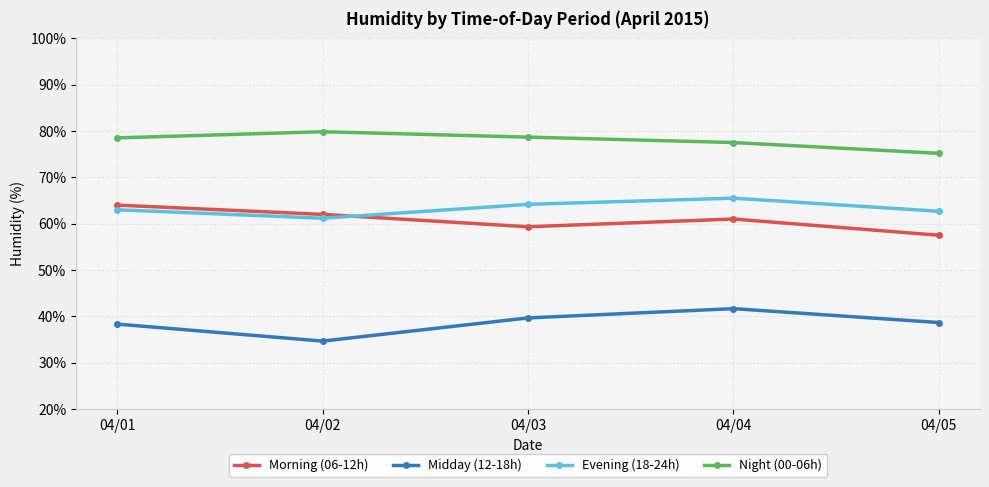

Where does the Morning (06-12h) series first go above 61?

04/01